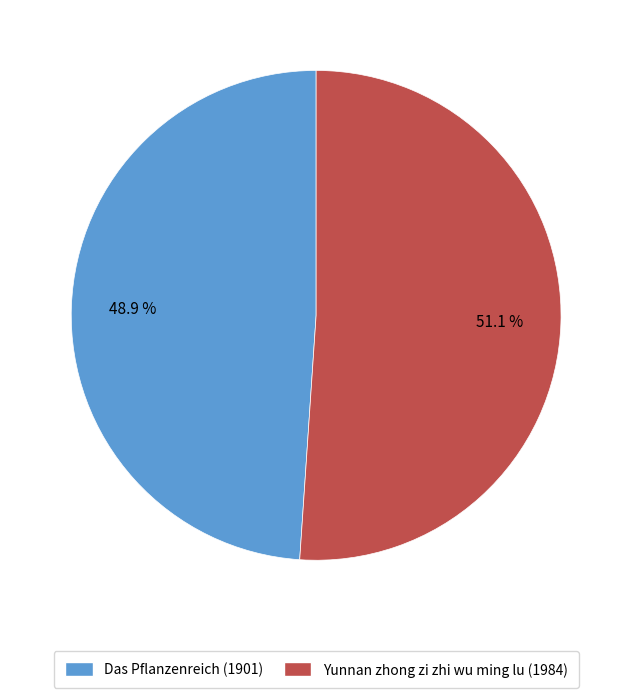

Count the number of slices in the pie.

2